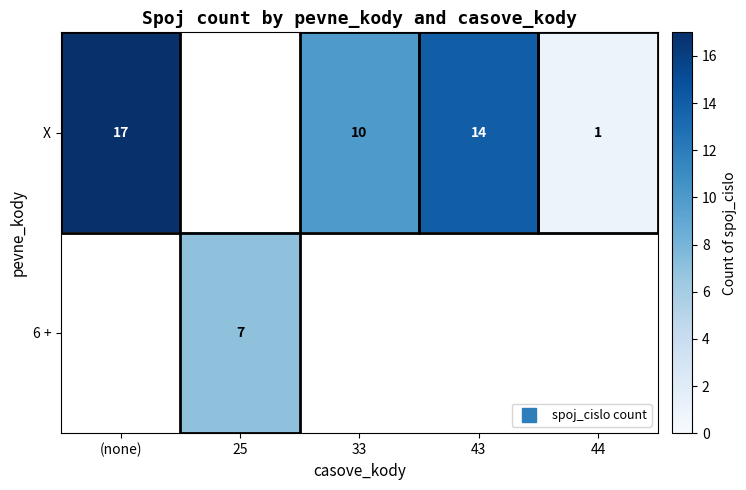

How many positive values does the X series have?

4